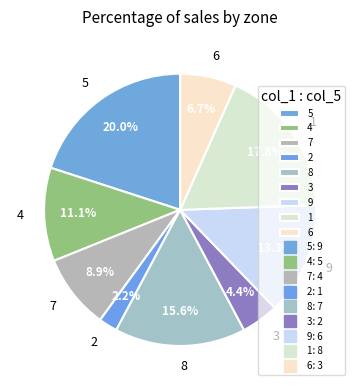

What portion of the pie excludes 3?

95.6%